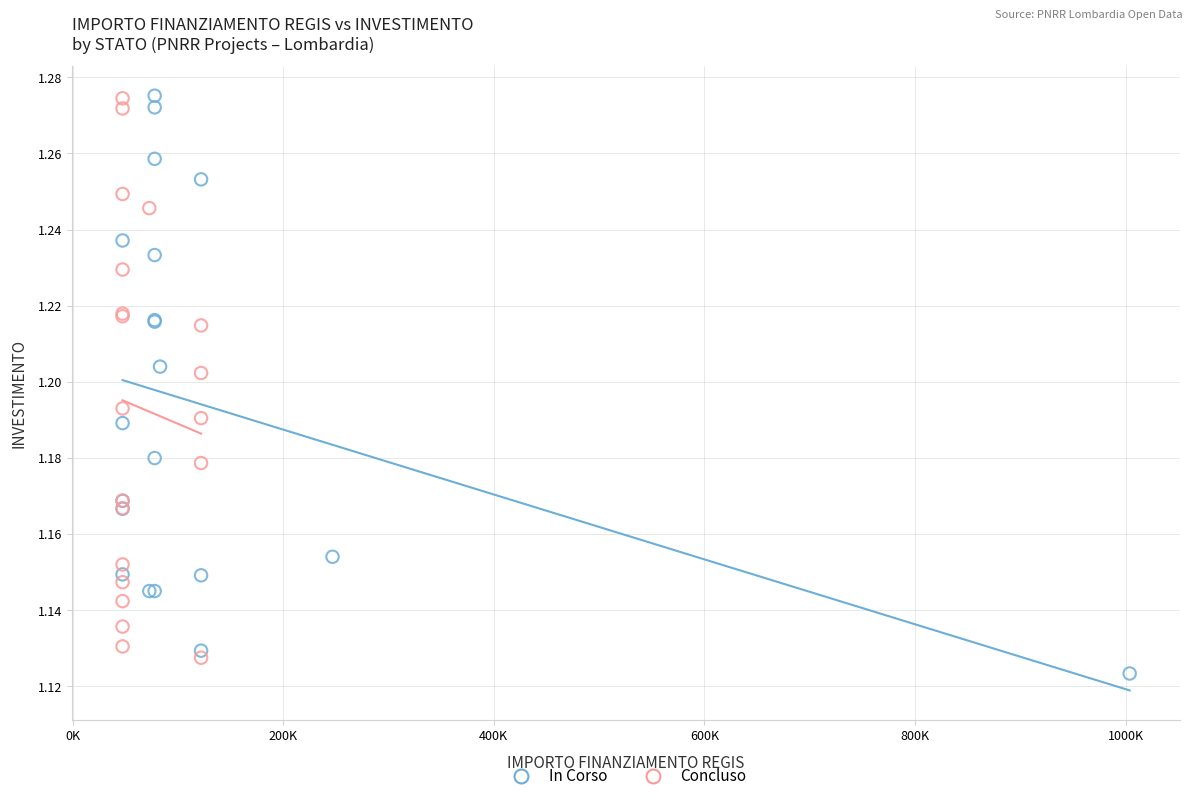

Which series reaches the minimum Y coordinate?

In Corso